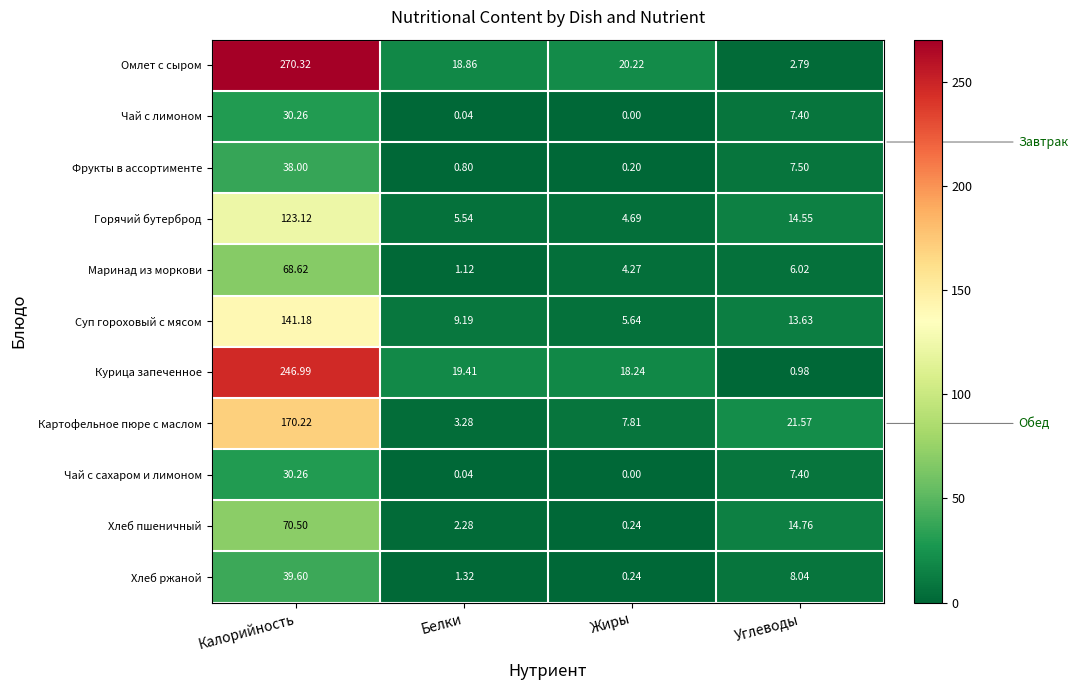

Where does the Чай с сахаром и лимоном series first go above 7?

Калорийность